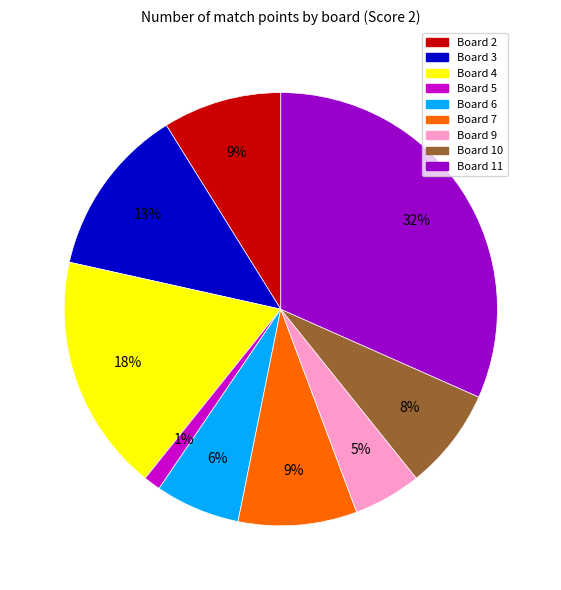

Which category has the smallest portion of the pie?

Board 5